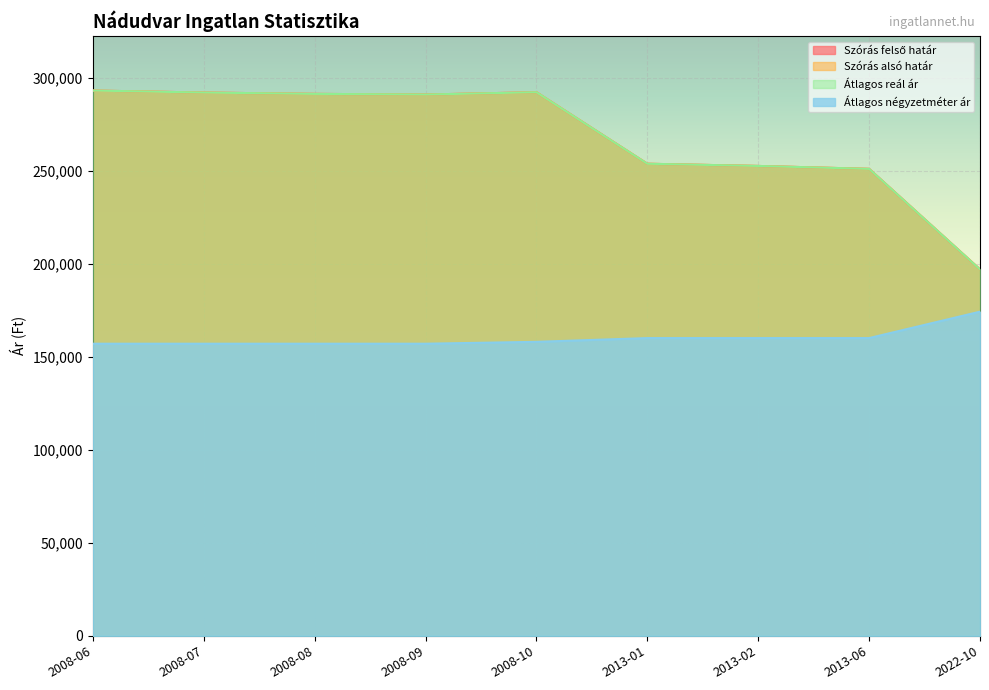

How many values in the Átlagos reál ár series are below 291178?

4